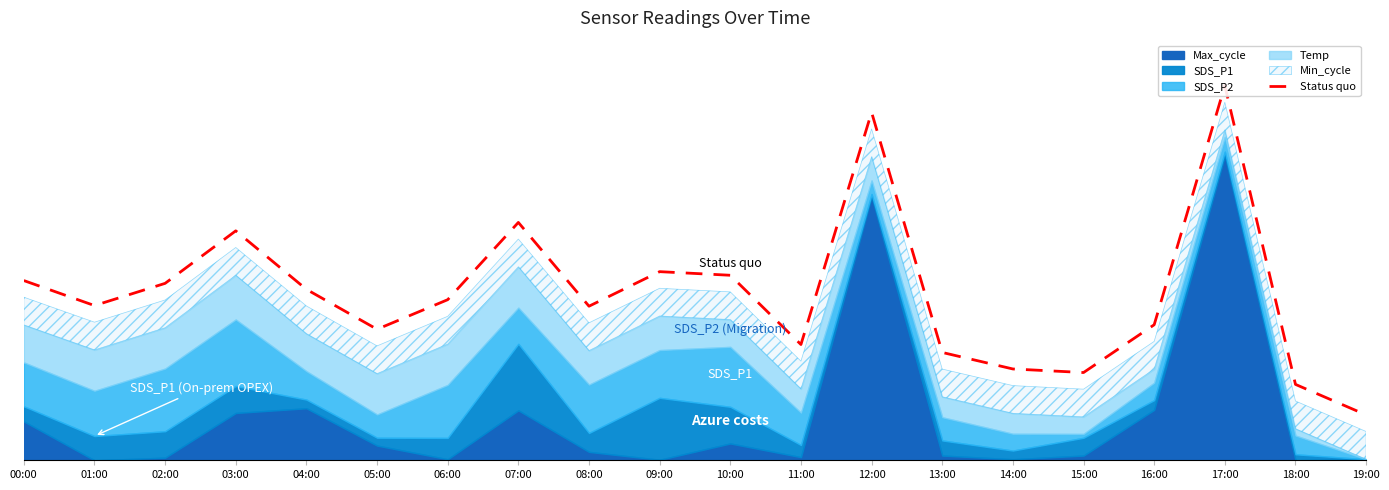

The chart shows a value of 6.9 at 14:00. True or false?

False